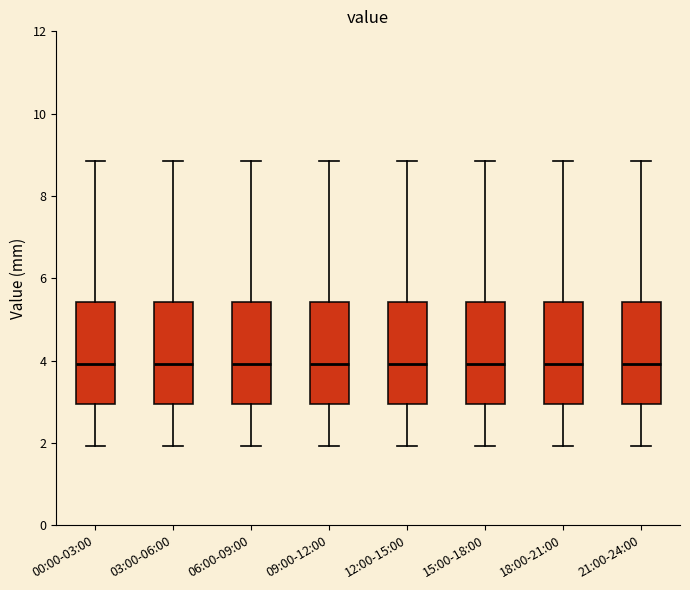

Where is the upper edge of the box for 21:00-24:00 on the y-axis? The values are not printed on the chart, so give them approximately, as read against the axis.

5.4